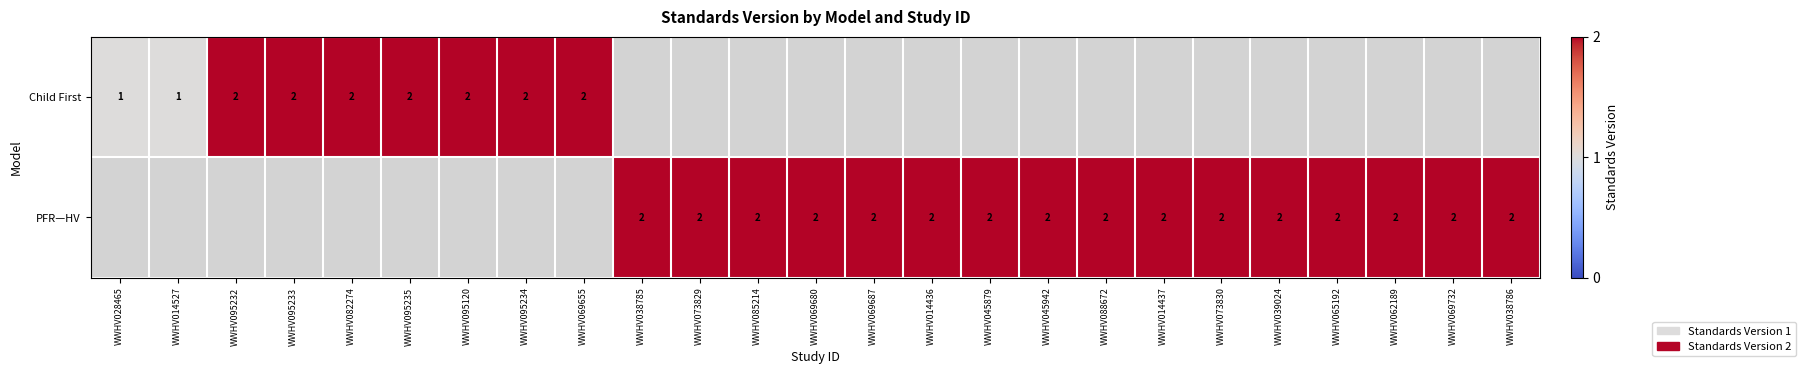

True or false: Child First has a value of 2 at WWHV095233.

True